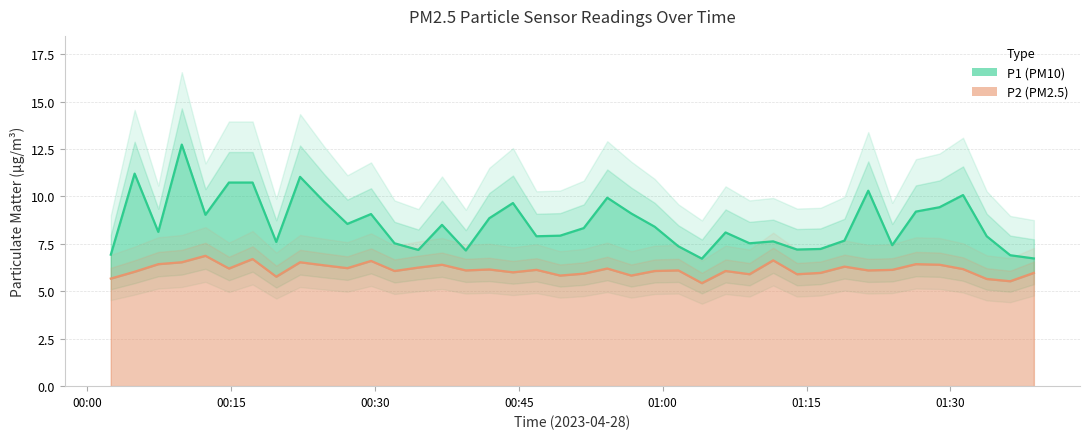

List the labels in order of P1 value, largest first.

2023-04-28T00:09:51, 2023-04-28T00:04:56, 2023-04-28T00:22:11, 2023-04-28T00:14:46, 2023-04-28T00:17:14, 2023-04-28T01:21:26, 2023-04-28T01:31:19, 2023-04-28T00:54:13, 2023-04-28T00:24:40, 2023-04-28T00:44:23, 2023-04-28T01:28:52, 2023-04-28T01:26:24, 2023-04-28T00:56:43, 2023-04-28T00:29:35, 2023-04-28T00:12:19, 2023-04-28T00:41:55, 2023-04-28T00:27:07, 2023-04-28T00:36:59, 2023-04-28T00:59:10, 2023-04-28T00:51:46, 2023-04-28T00:07:24, 2023-04-28T01:06:33, 2023-04-28T00:49:18, 2023-04-28T00:46:50, 2023-04-28T01:33:47, 2023-04-28T01:18:57, 2023-04-28T01:11:31, 2023-04-28T00:19:42, 2023-04-28T00:32:02, 2023-04-28T01:09:03, 2023-04-28T01:23:56, 2023-04-28T01:01:38, 2023-04-28T01:16:27, 2023-04-28T01:14:00, 2023-04-28T00:34:31, 2023-04-28T00:39:28, 2023-04-28T00:02:27, 2023-04-28T01:36:14, 2023-04-28T01:38:42, 2023-04-28T01:04:05